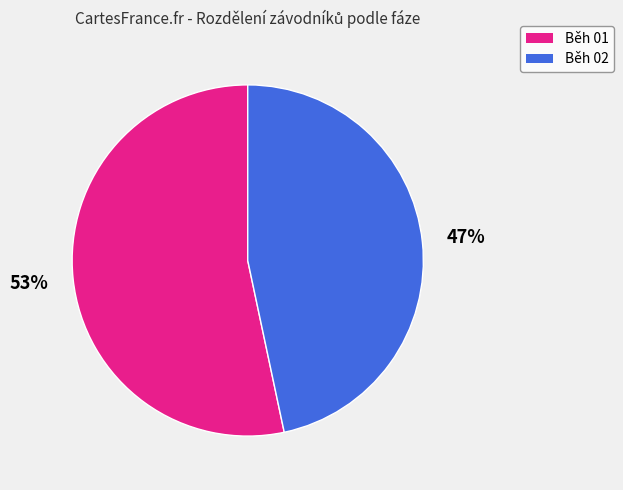

How many segments does this pie chart have?

2